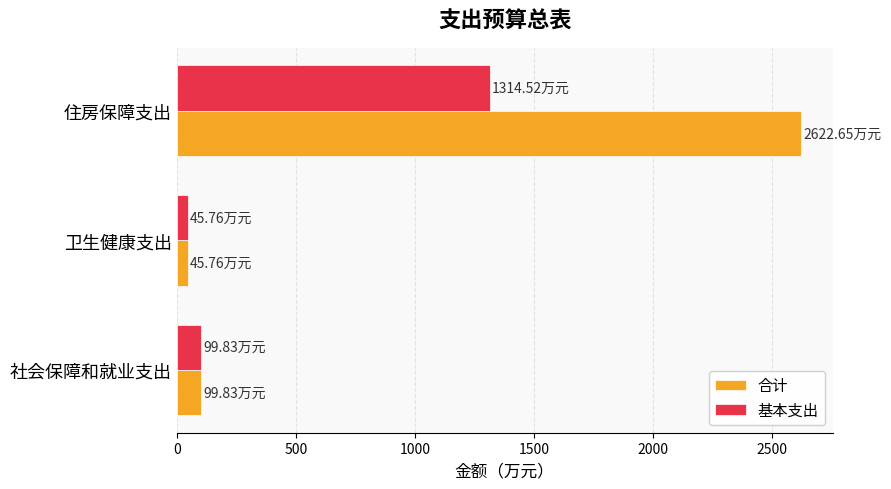

At which label is 基本支出 closest to 680?

社会保障和就业支出